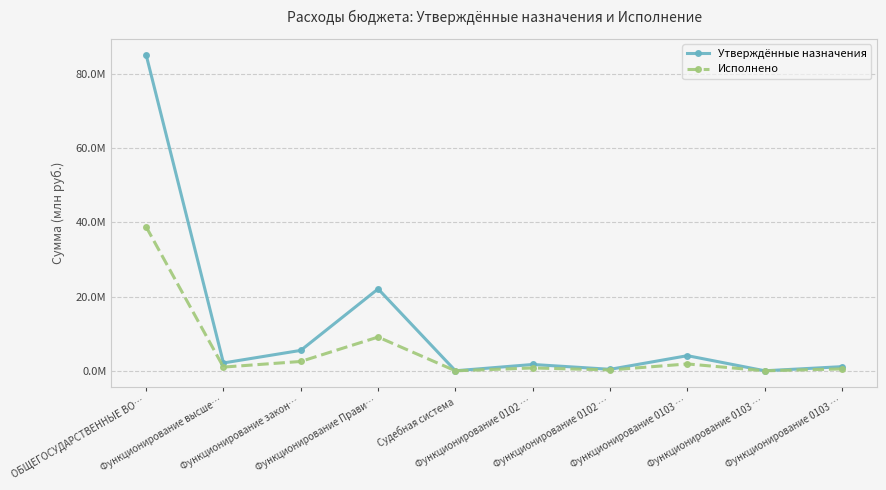

What are all the series names shown in the legend?

Утверждённые назначения, Исполнено